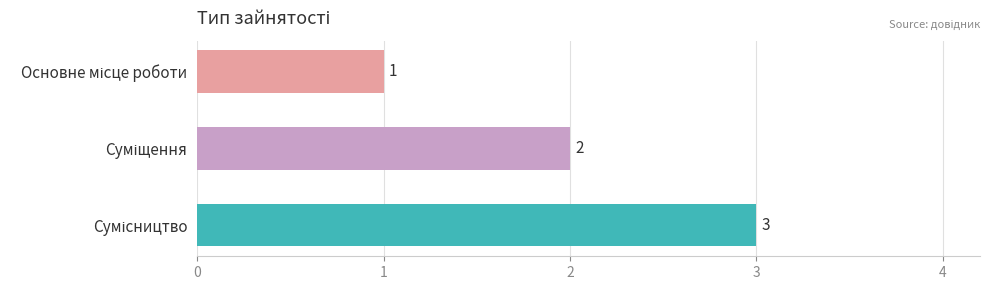

Does the chart contain stacked bars?

No